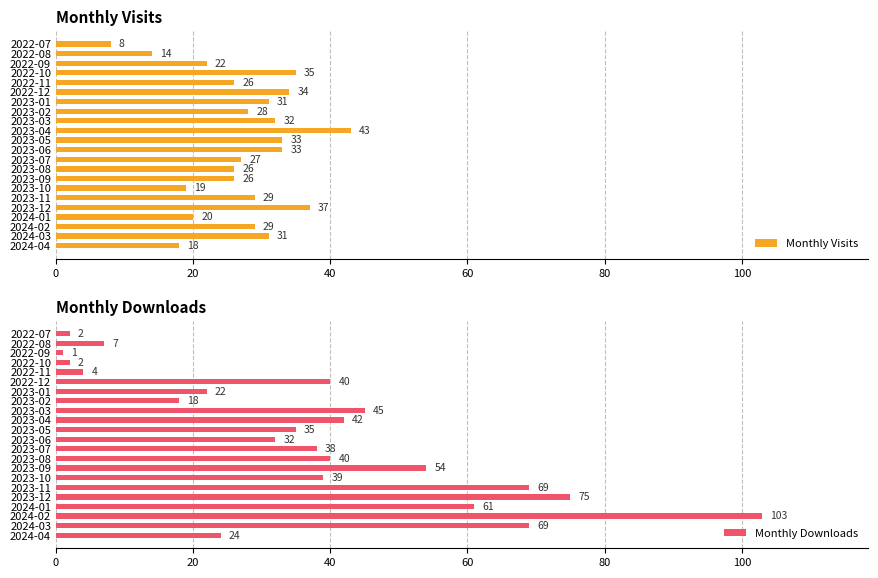

The Monthly Downloads series shows 24 at 2023-04. True or false?

False